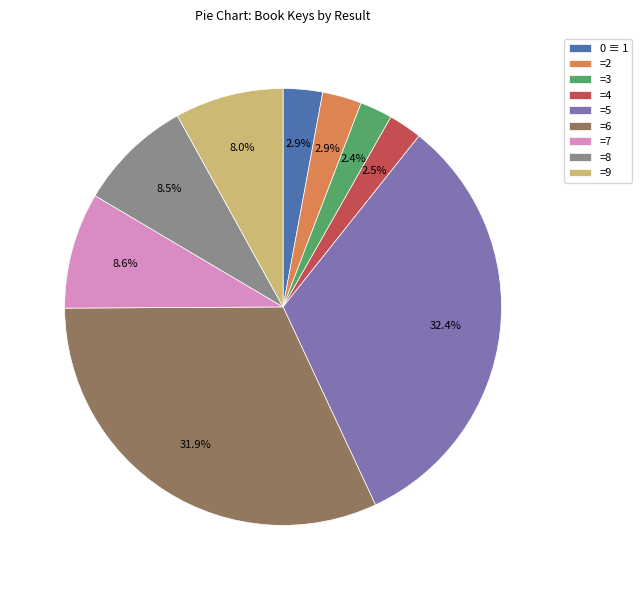

Do =4 and =7 together represent more than half of the pie?

No